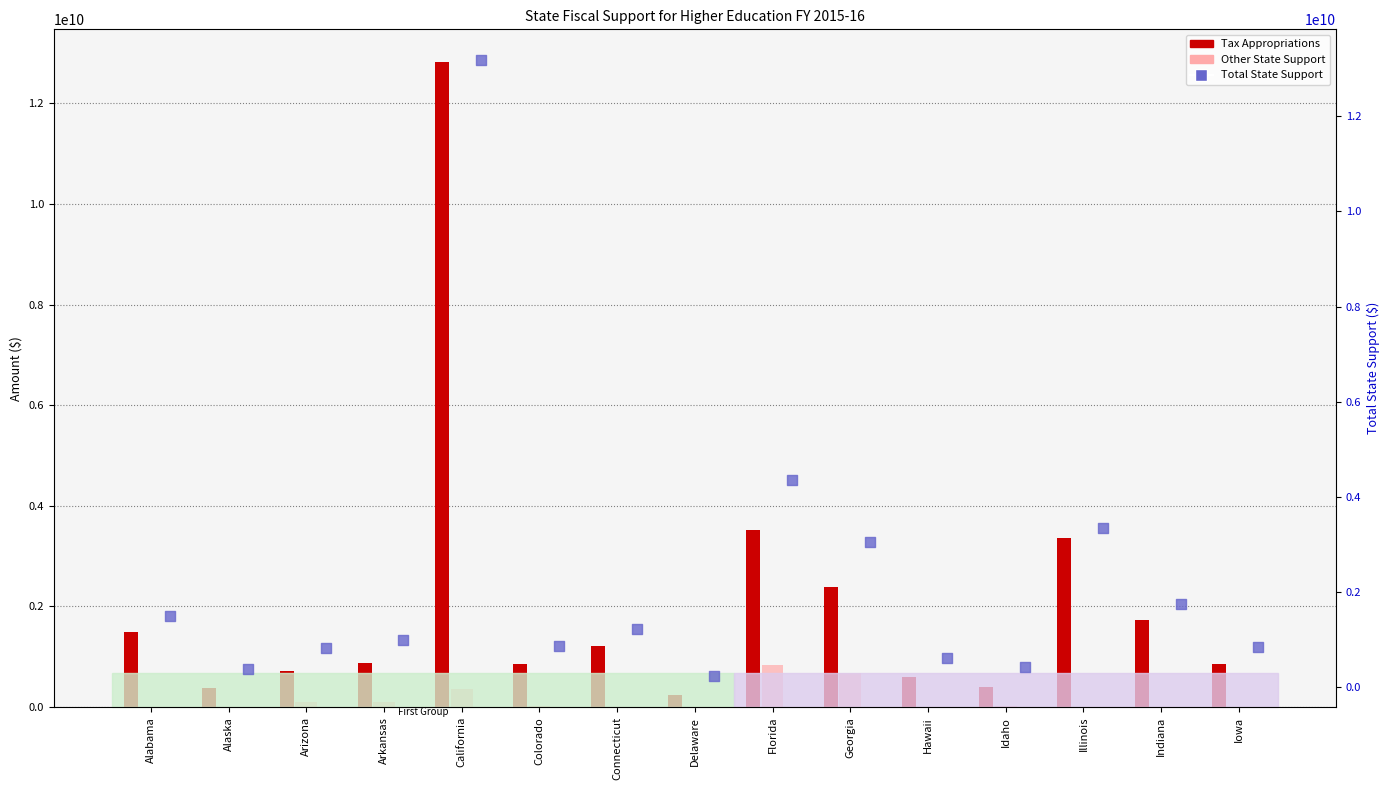

Which series reaches the minimum Y coordinate?

Other State Support